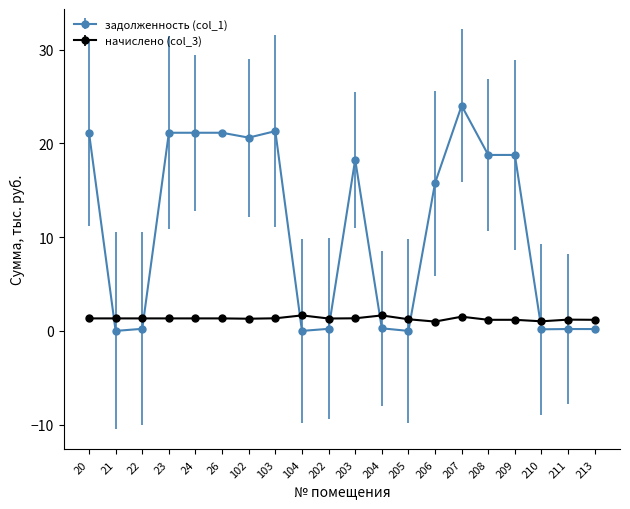

True or false: начислено (col_3) has more than 1 interior local peaks.

True